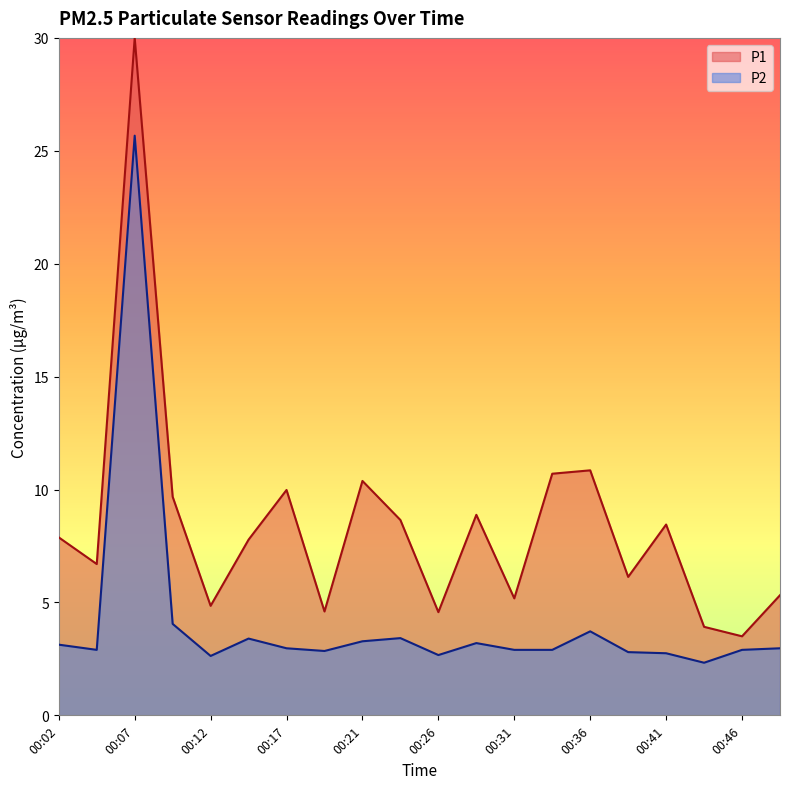

The value at 00:12 is 2.6. True or false?

True